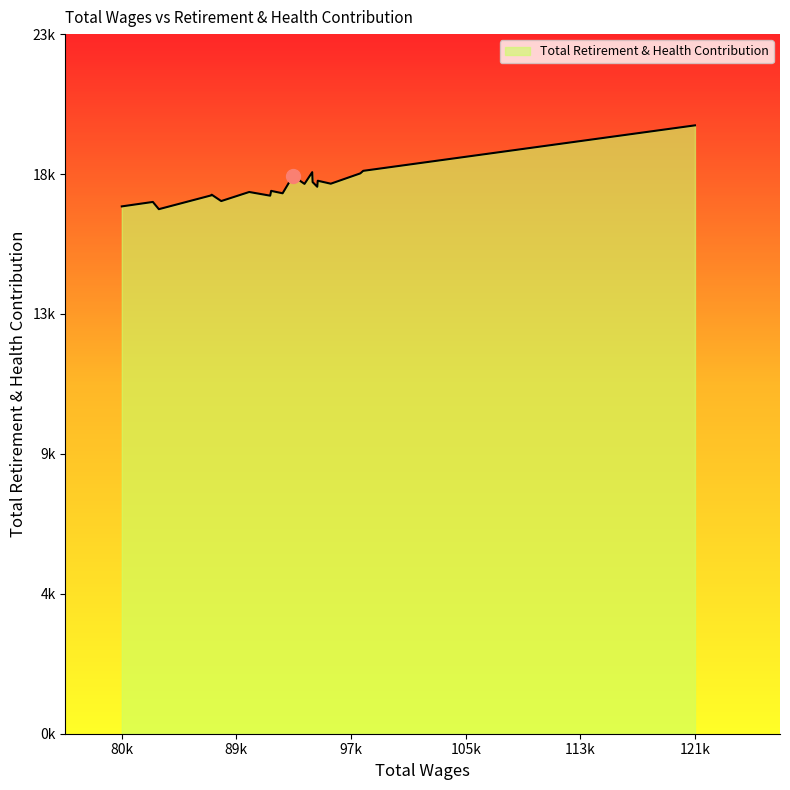

Rank the categories by value from lowest to highest.

17, 19, 18, 14, 12, 16, 15, 10, 13, 11, 5, 8, 3, 6, 4, 9, 2, 7, 1, 0